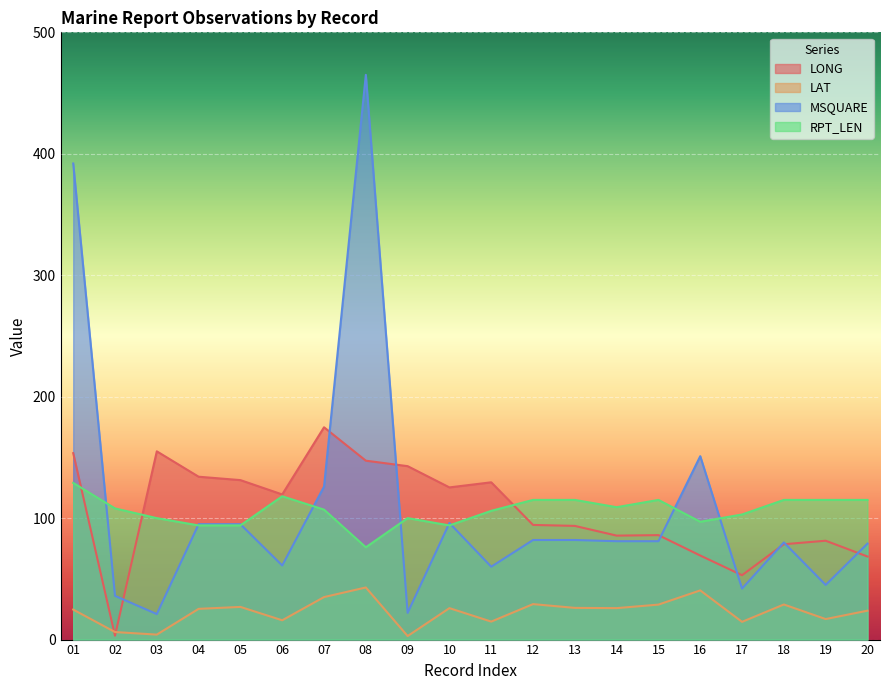

Which series changed the most between 01 and 02?

MSQUARE